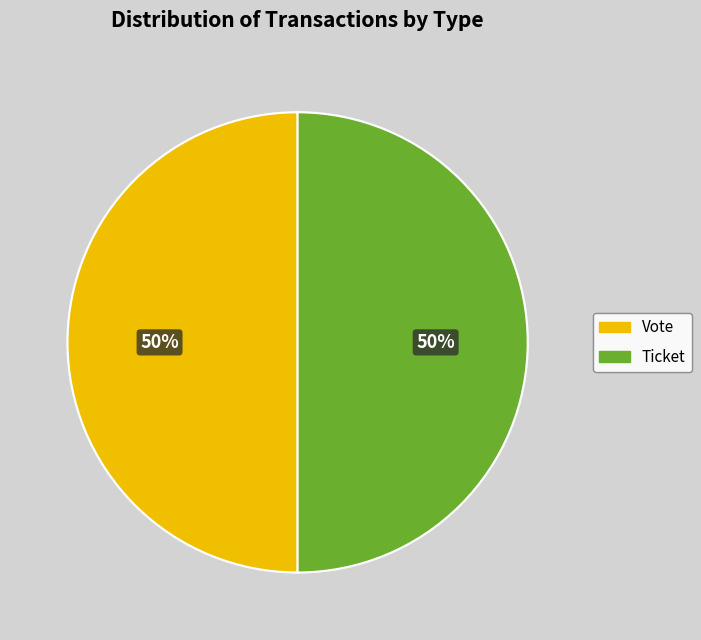

To the nearest percent, what is the average slice percentage?

50%